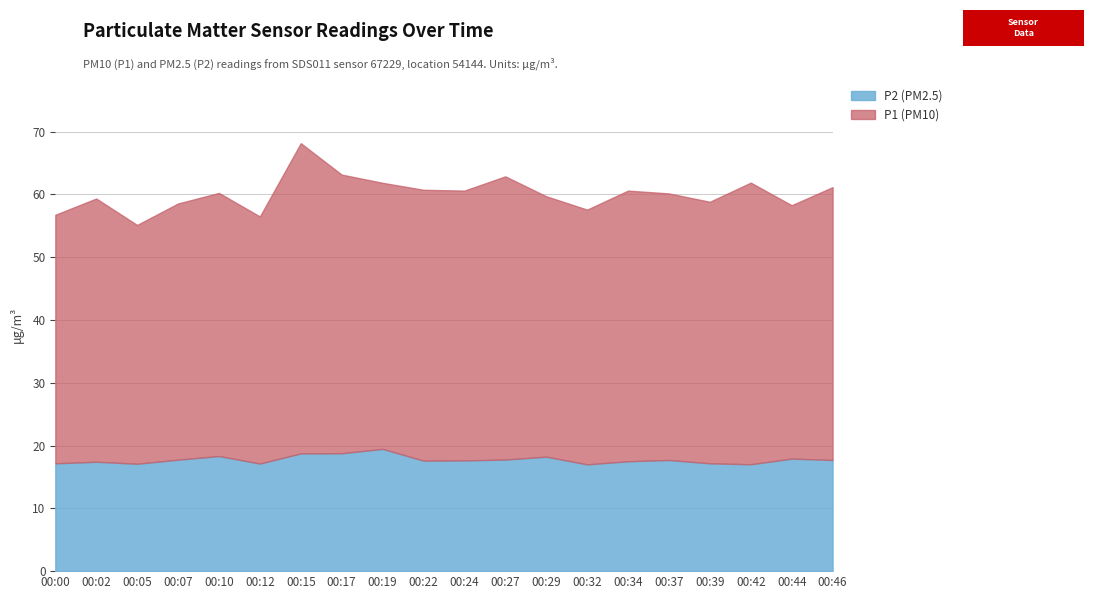

At which category is the sum across all series the highest?

00:15